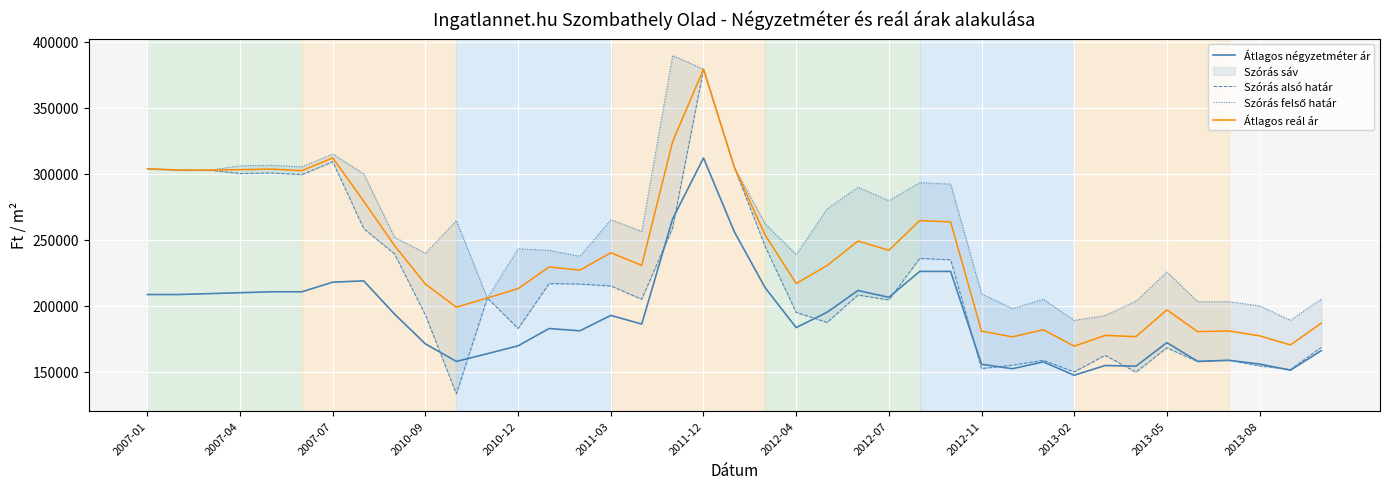

Where does the Átlagos reál ár series first go above 230261?

2007-01